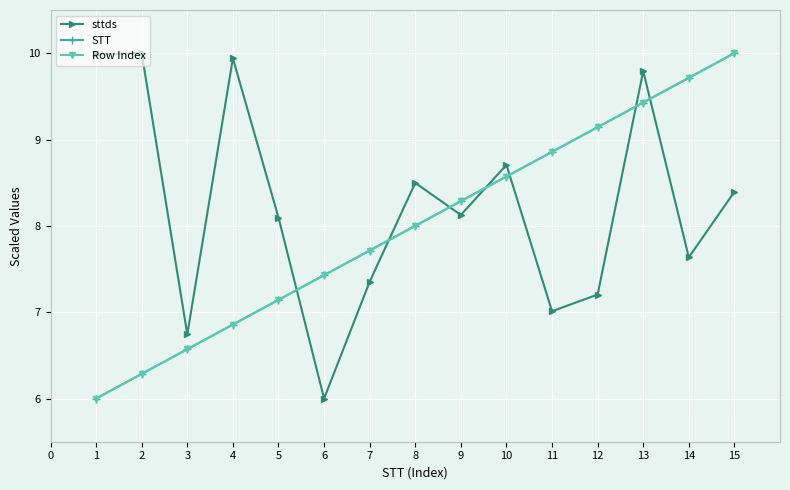

List the labels in order of STT value, smallest first.

1, 2, 3, 4, 5, 6, 7, 8, 9, 10, 11, 12, 13, 14, 15